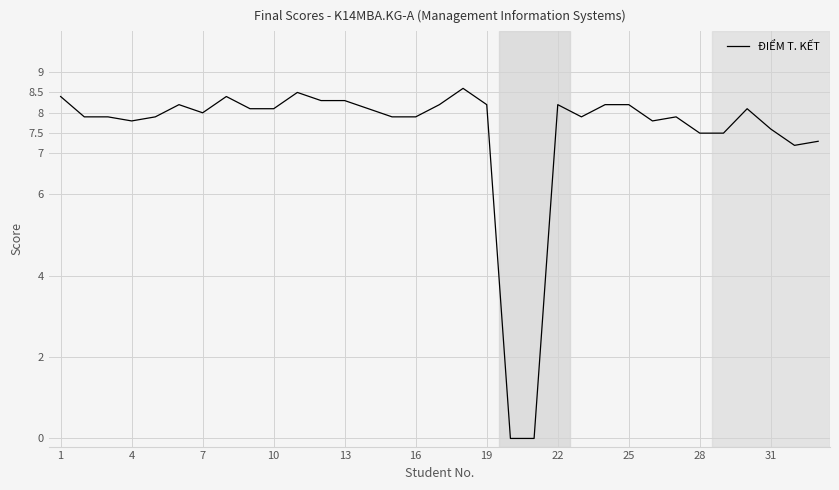

What is the greatest value displayed?

8.6